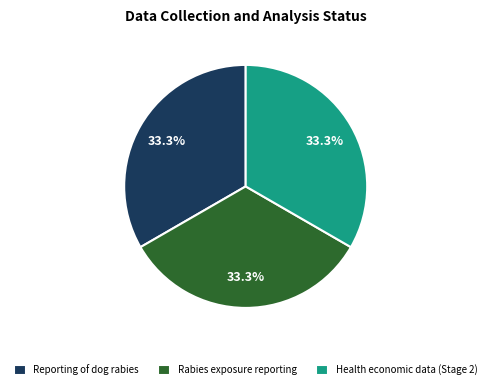

The Health economic data (Stage 2) slice represents 33% of the pie. True or false?

True